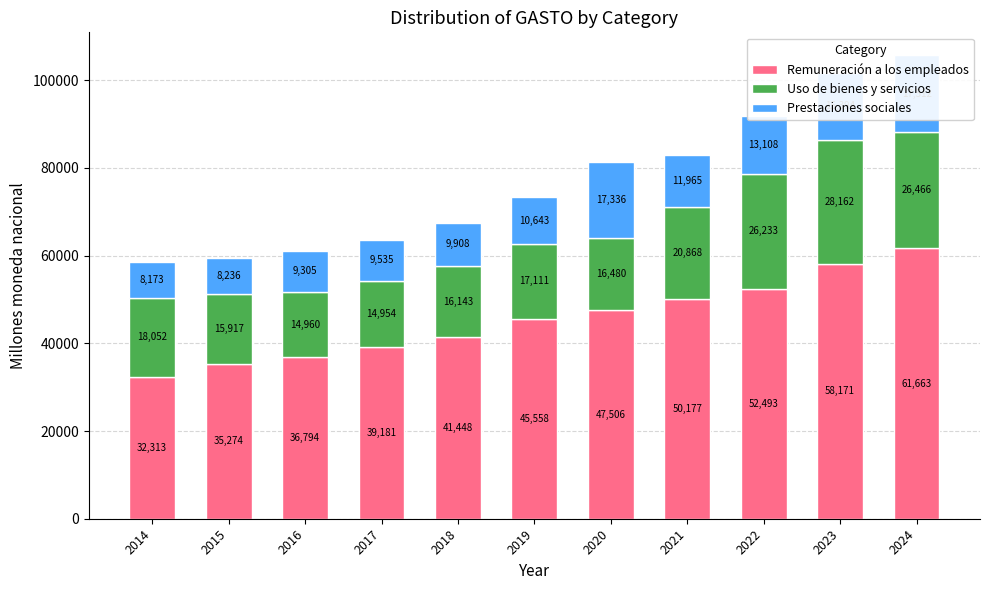

The Uso de bienes y servicios series shows 18052.1 at 2014. True or false?

True